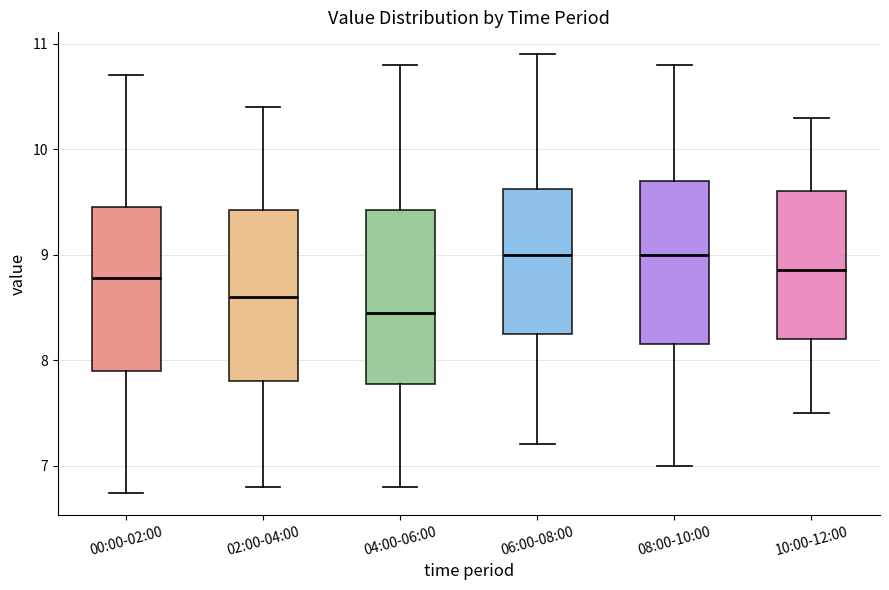

Reading left to right, read every box against the y-axis: the position of its median line, the range the box covers, and the ends of its whiskers. The values are not printed on the chart, so give them approximately, as read against the axis.

00:00-02:00: median 8.8, box 7.9 to 9.5, whiskers 6.7 to 10.7
02:00-04:00: median 8.6, box 7.8 to 9.4, whiskers 6.8 to 10.4
04:00-06:00: median 8.5, box 7.8 to 9.4, whiskers 6.8 to 10.8
06:00-08:00: median 9.0, box 8.3 to 9.6, whiskers 7.2 to 10.9
08:00-10:00: median 9.0, box 8.2 to 9.7, whiskers 7.0 to 10.8
10:00-12:00: median 8.9, box 8.2 to 9.6, whiskers 7.5 to 10.3